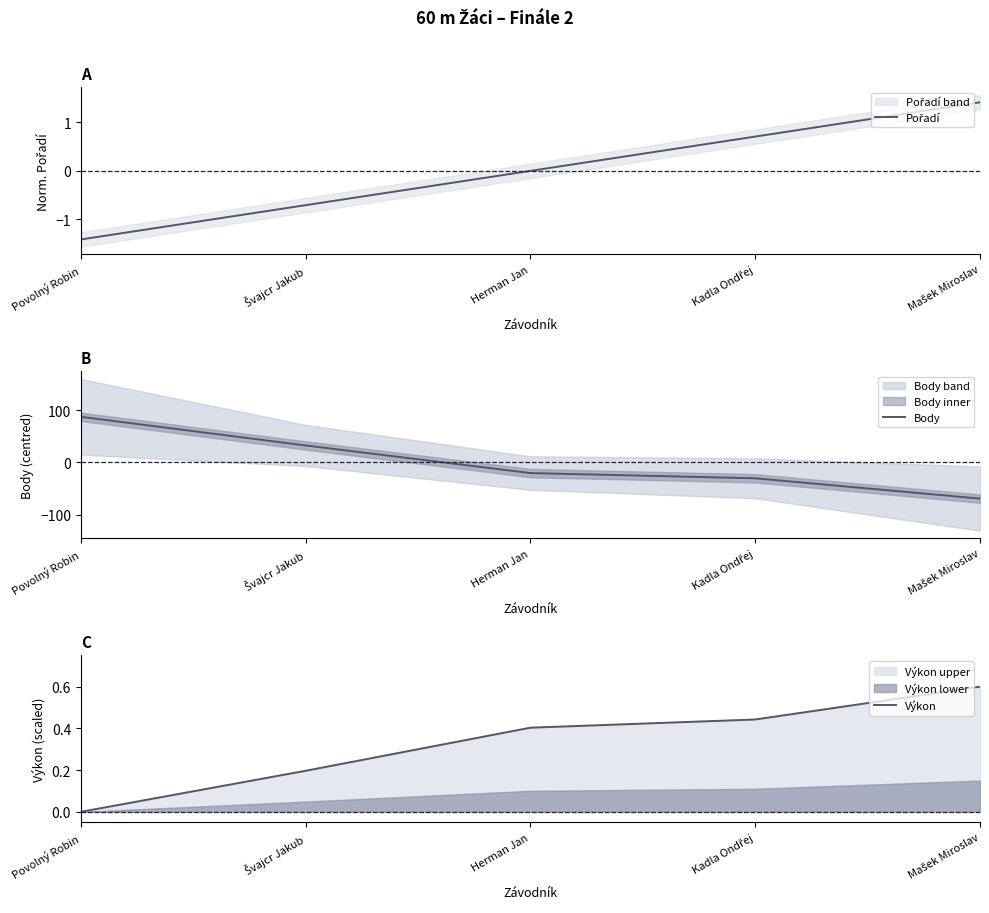

Which series ends up on top after the final intersection of Body and Pořadí?

Pořadí